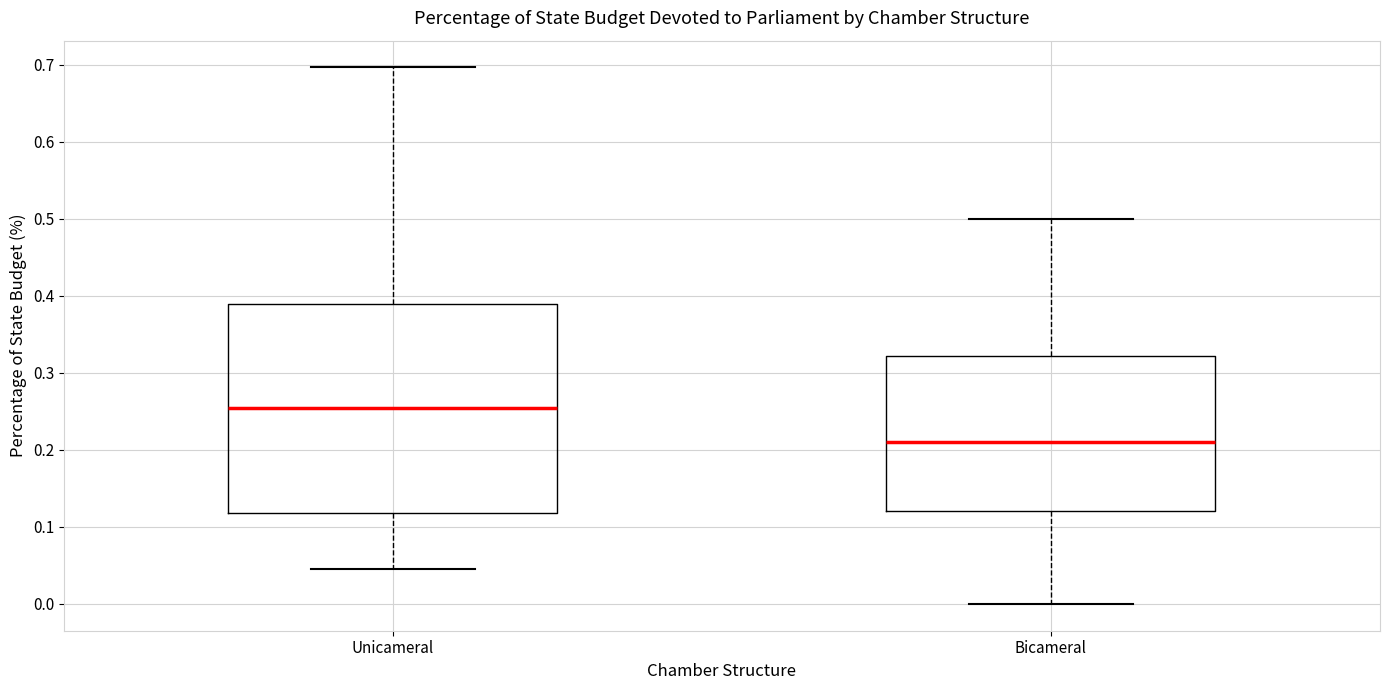

Reading left to right, read every box against the y-axis: the position of its median line, the range the box covers, and the ends of its whiskers. The values are not printed on the chart, so give them approximately, as read against the axis.

Unicameral: median 0.25, box 0.12 to 0.39, whiskers 0.05 to 0.70
Bicameral: median 0.21, box 0.12 to 0.32, whiskers 0.00 to 0.50